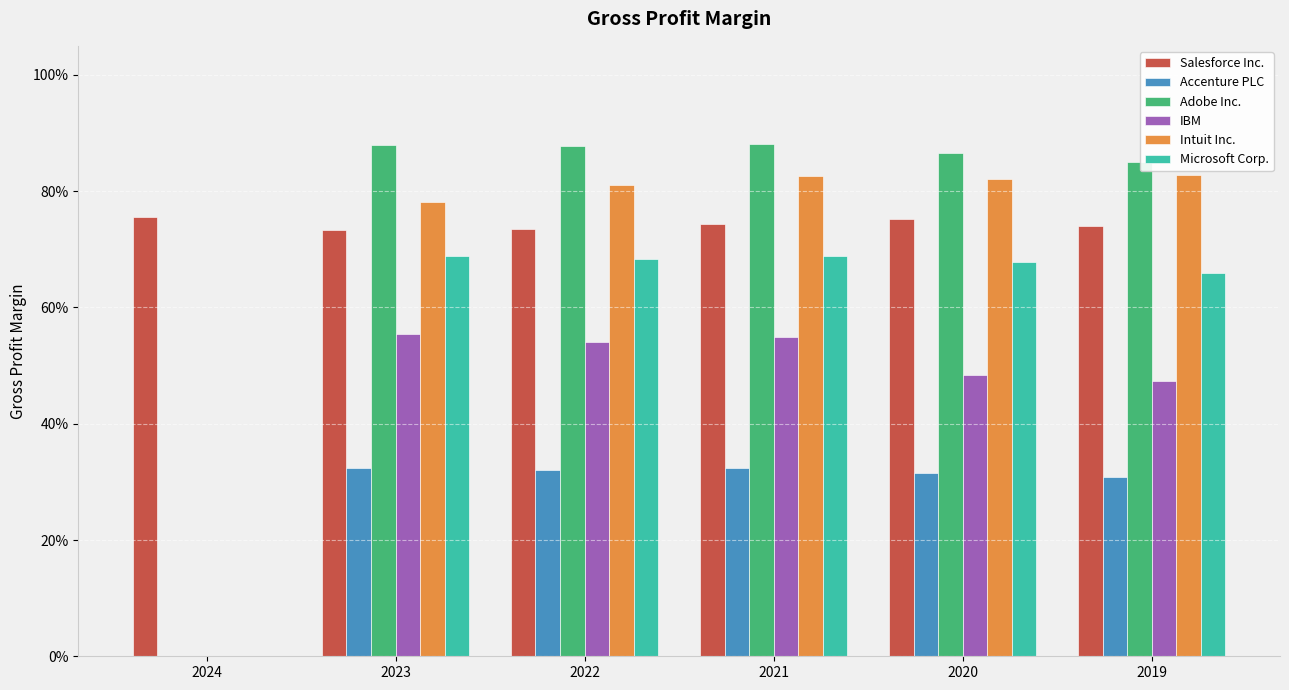

What is the spread (max minus min) of values at 2021?

0.6